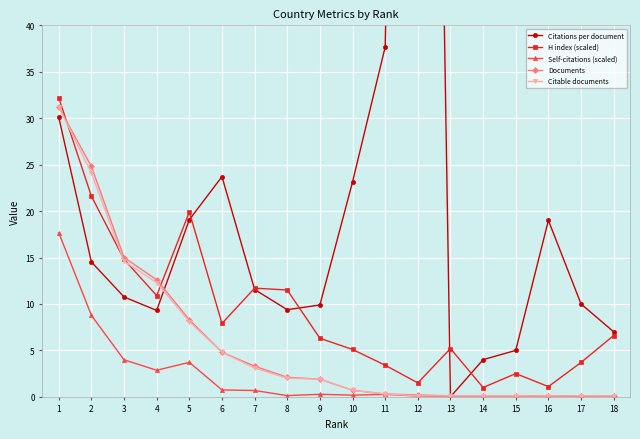

The Citable documents series shows 0.3 at 11. True or false?

True